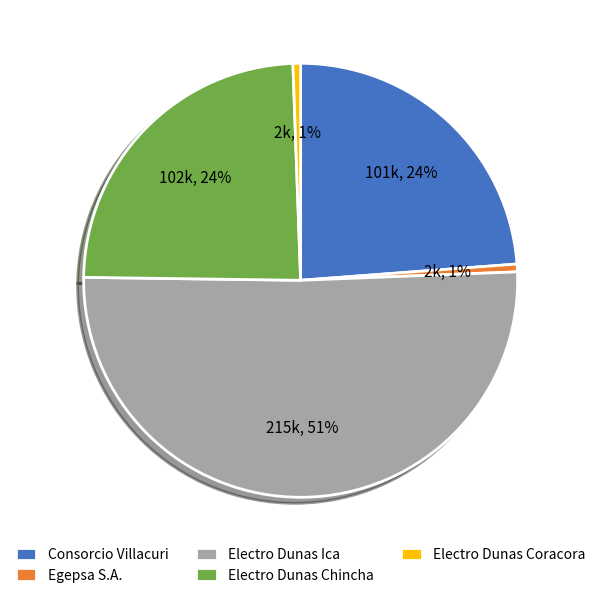

Which has a higher value, Egepsa S.A. or Electro Dunas Ica?

Electro Dunas Ica